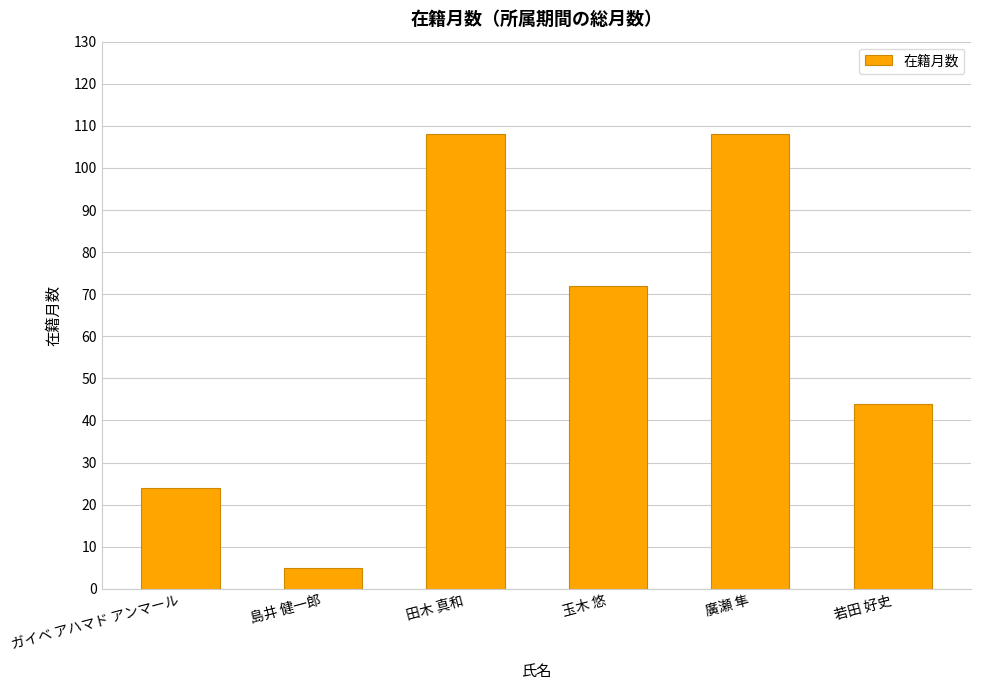

Reading right to left, extract all data points from this chart.

若田 好史=44	廣瀬 隼=108	玉木 悠=72	田木 真和=108	島井 健一郎=5	ガイベ アハマド アンマール=24